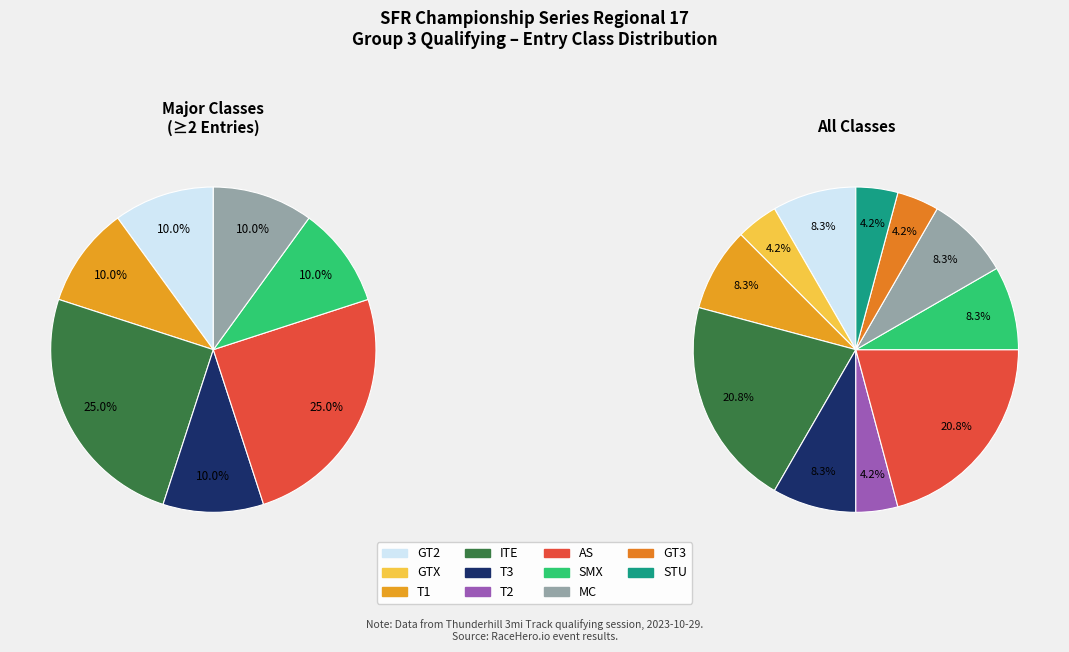

To the nearest percent, what is the difference between the largest and smallest slice percentages?

17%